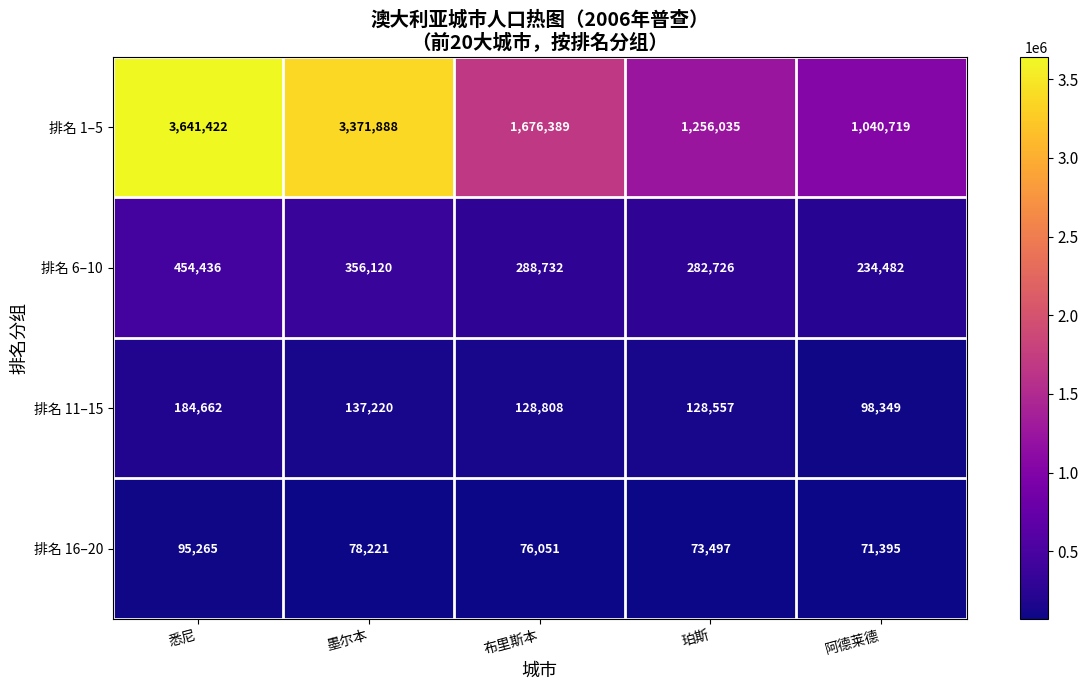

What is the total value across all series at 悉尼?

4375785